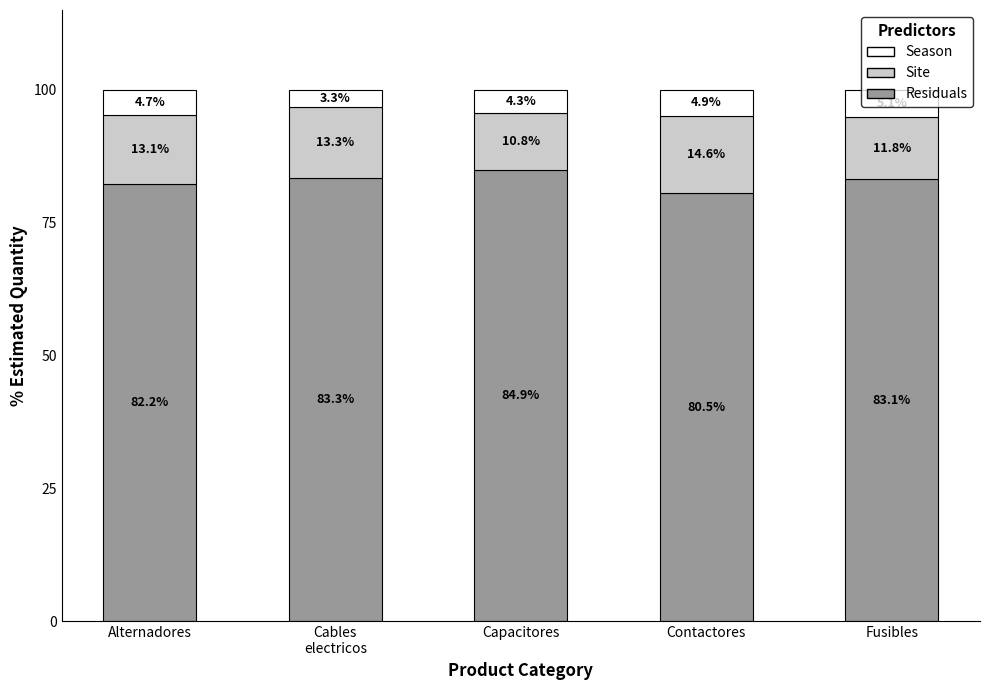

What is the lowest value of the Residuals series?

80.5